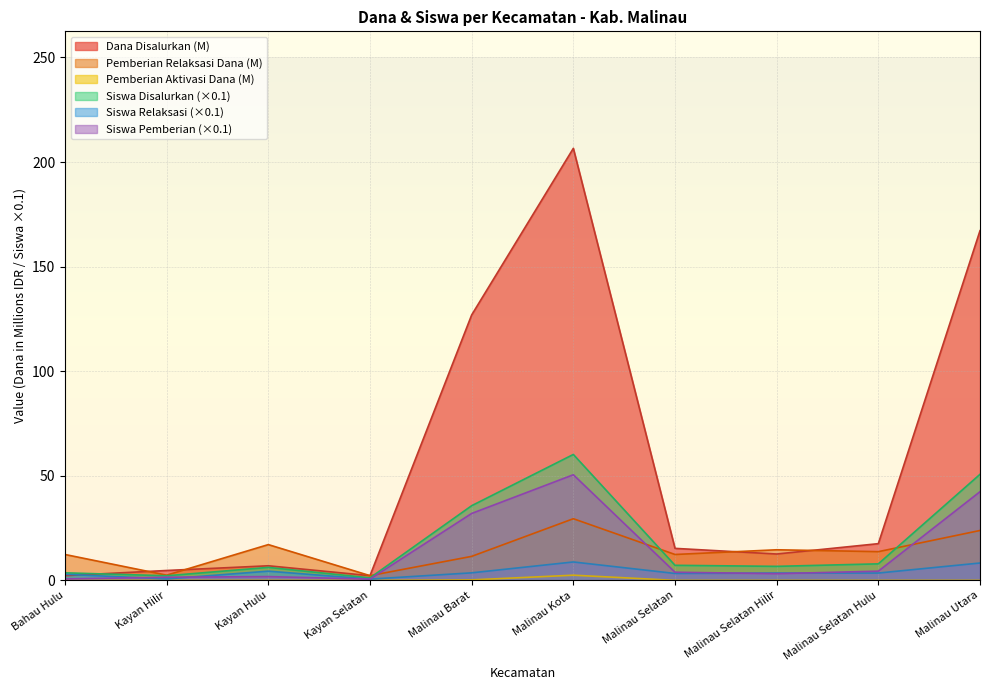

Which has a higher value, Malinau Selatan or Kayan Selatan?

Malinau Selatan